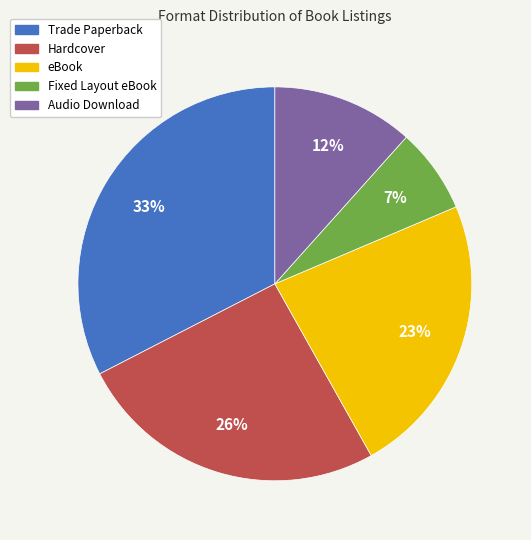

Rank the categories by value from lowest to highest.

Fixed Layout eBook, Audio Download, eBook, Hardcover, Trade Paperback